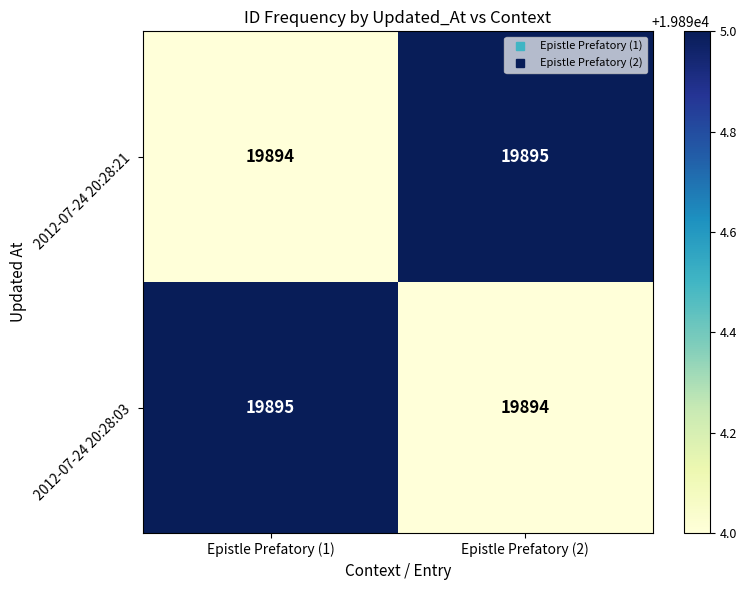

At how many categories does at least one series exceed 19894?

2